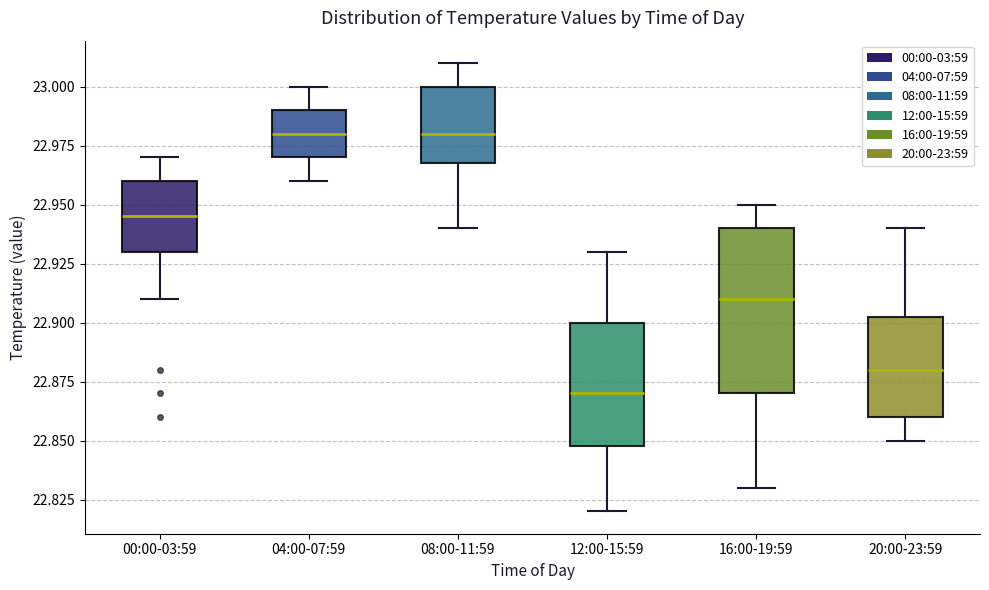

Which box is the tallest, from its lower edge to its upper edge?

16:00-19:59